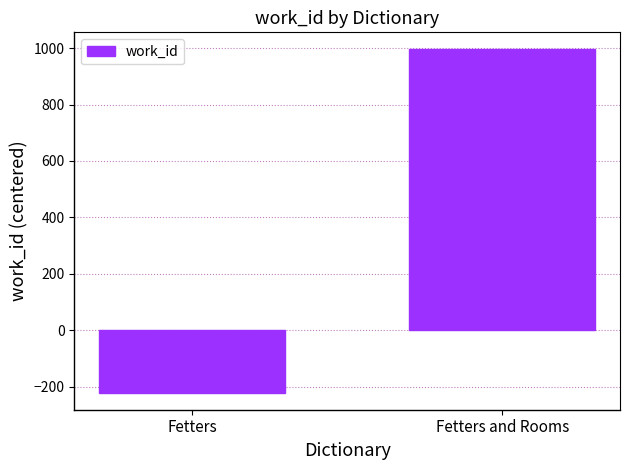

What is the smallest value displayed?

-221.1